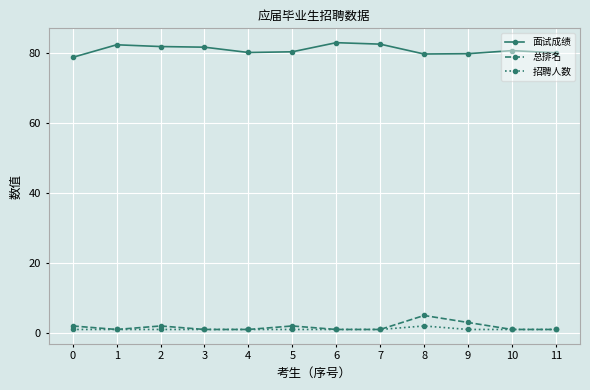

True or false: 总排名 and 面试成绩 intersect in this chart.

False